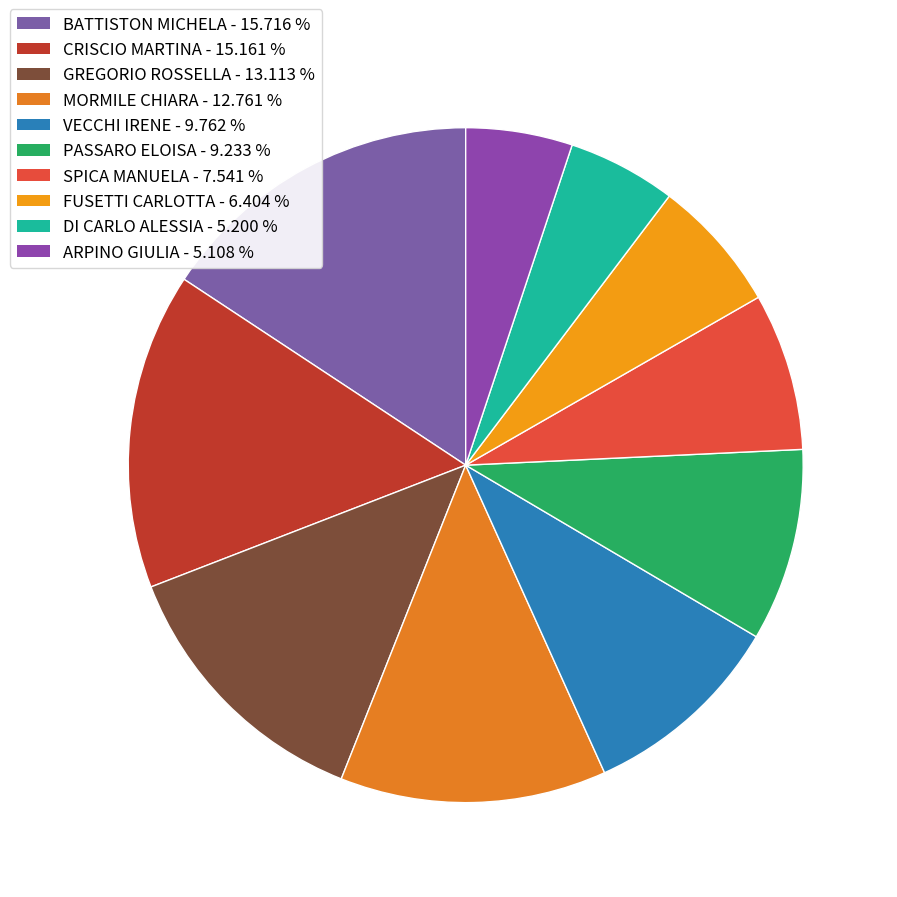

Is there any slice that represents more than half of the pie?

No